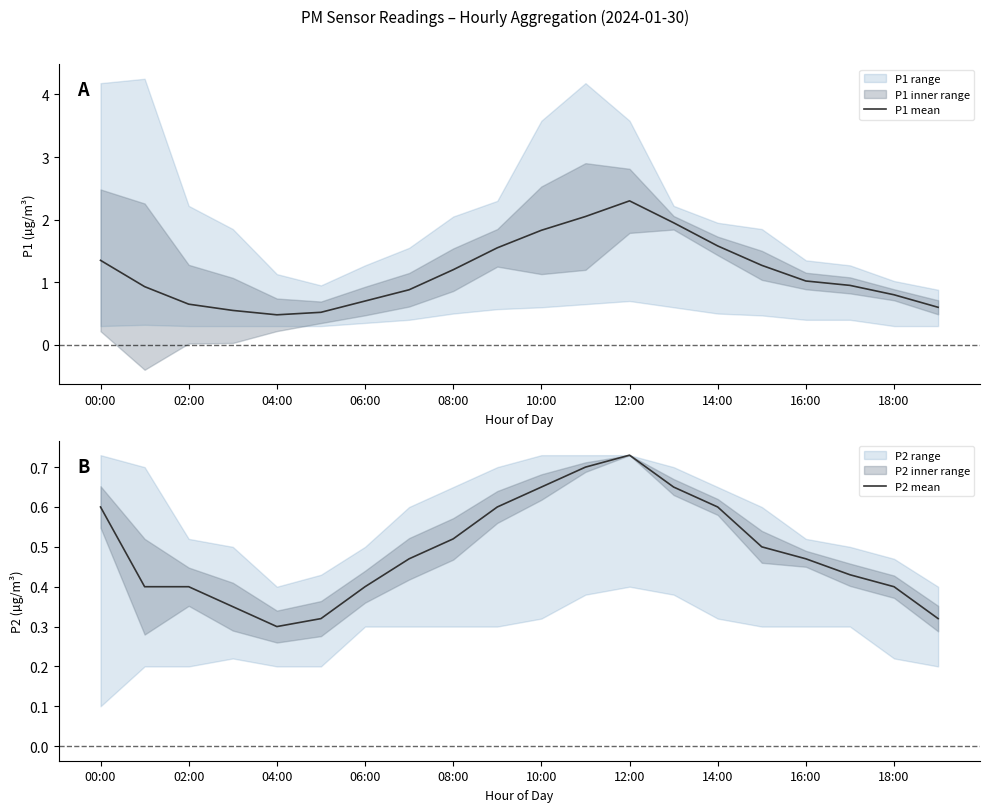

At which label does P1 mean reach its peak?

12:00